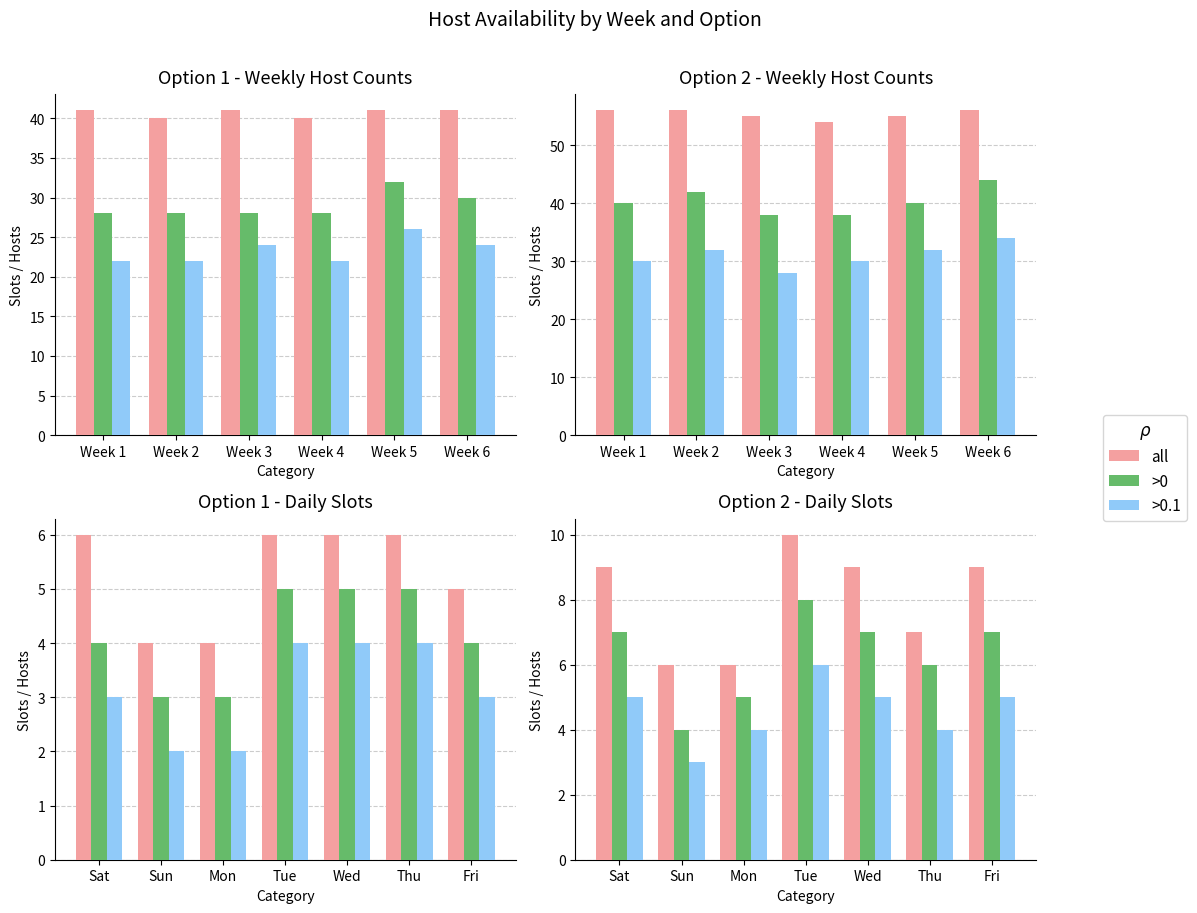

Which category has the lowest value across all series?

Sun